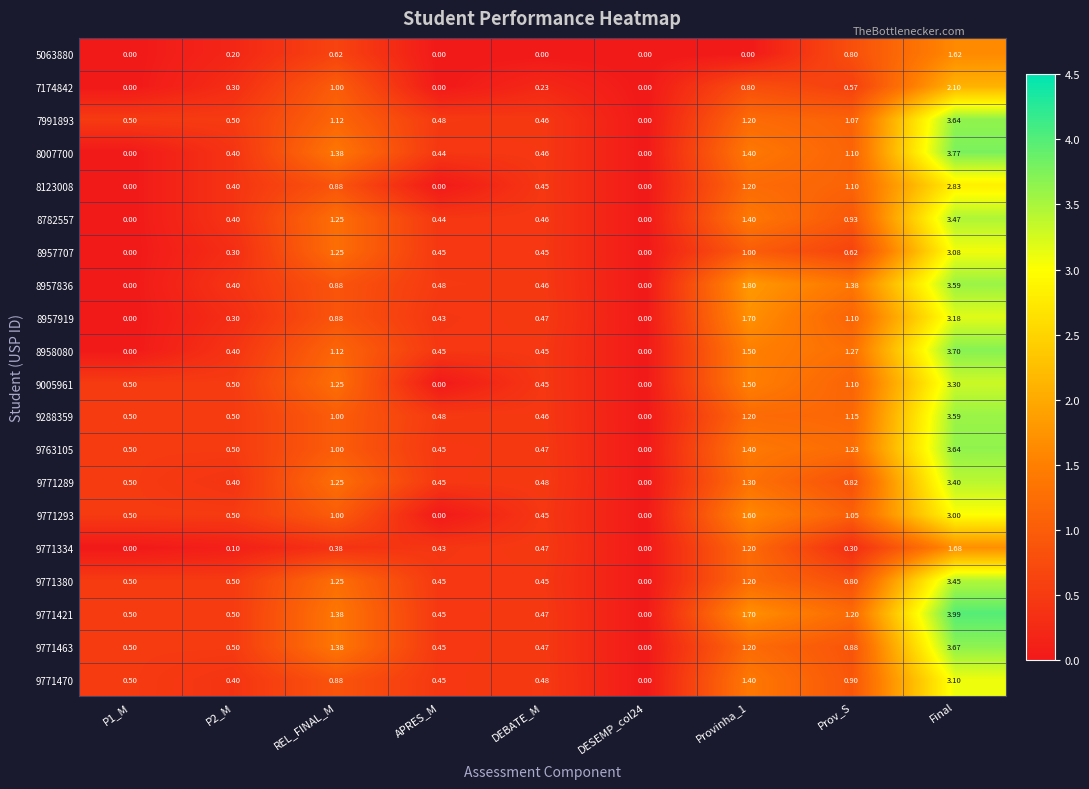

Which category has the highest value across all series?

Final